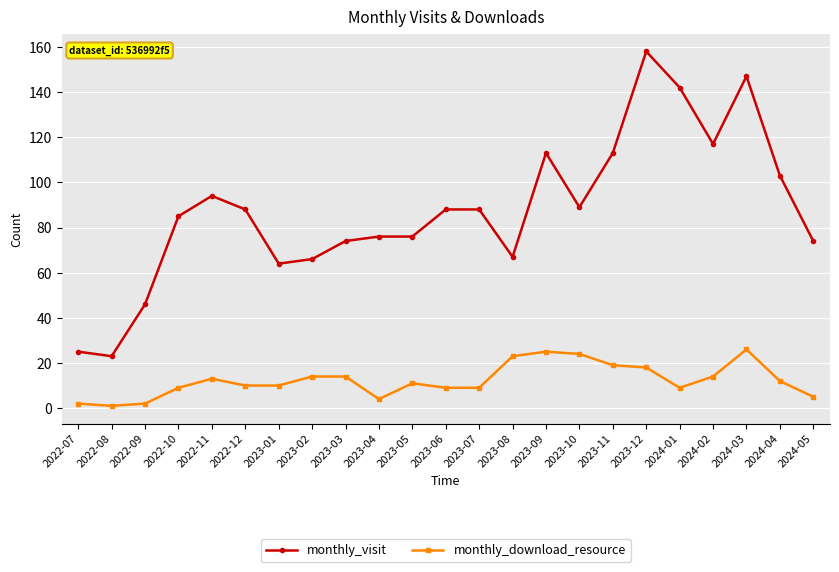

What is the difference between the maximum and minimum values in the monthly_download_resource series?

25